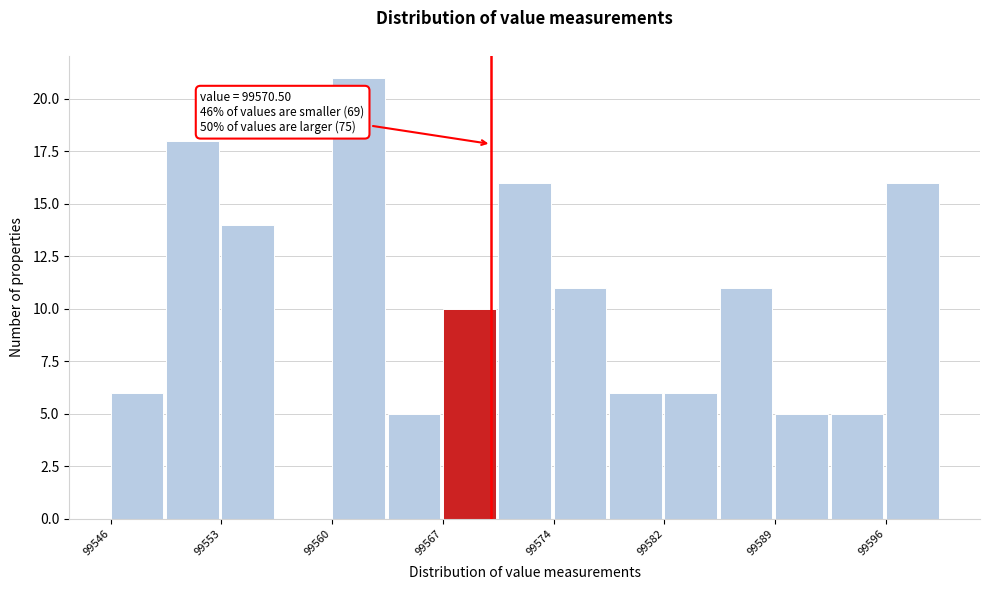

Read against the x-axis, roughly where is the centre of the tallest bar?

99562